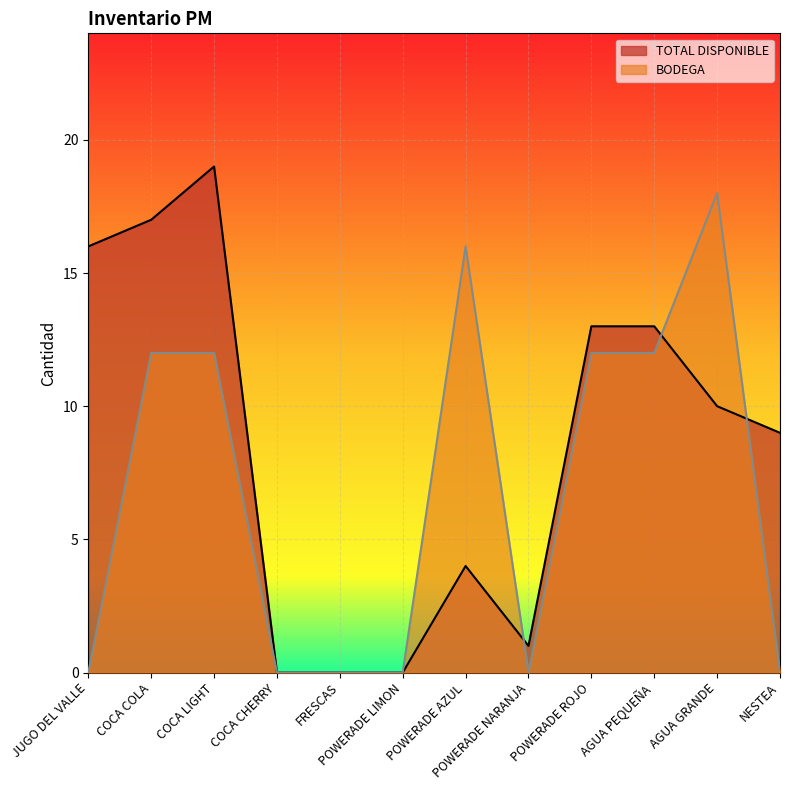

After their last crossing, which series has the higher values: TOTAL DISPONIBLE or BODEGA?

TOTAL DISPONIBLE